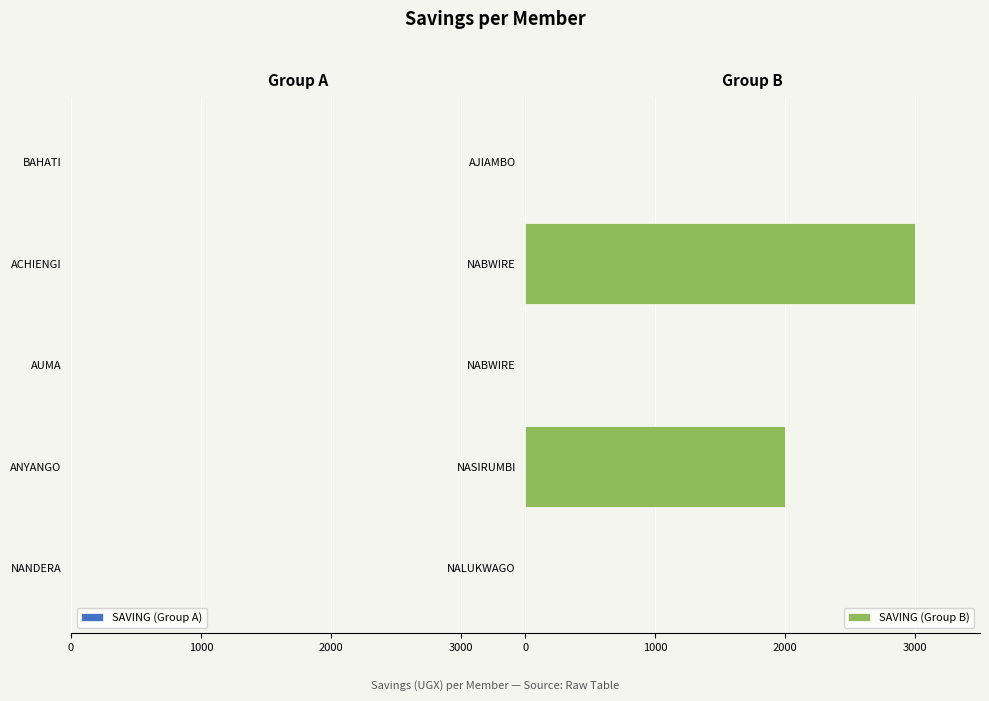

Count the number of data series in this chart.

1